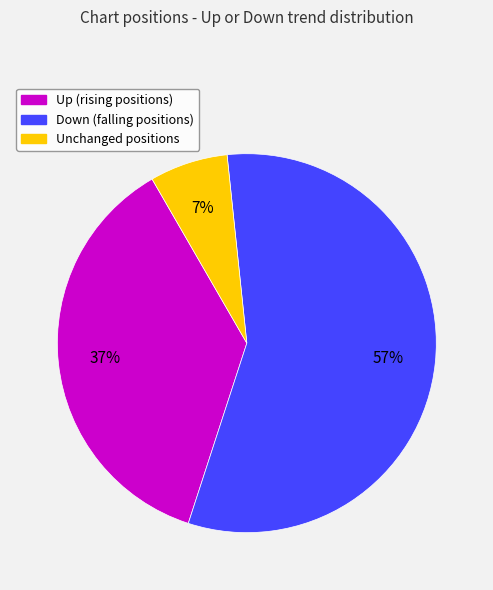

How many segments does this pie chart have?

3